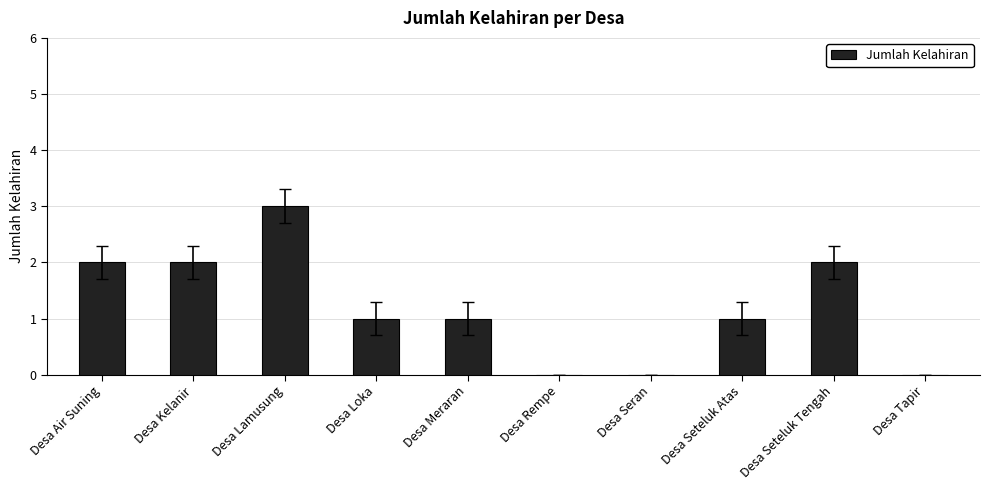

The chart shows a value of 1 at Desa Air Suning. True or false?

False